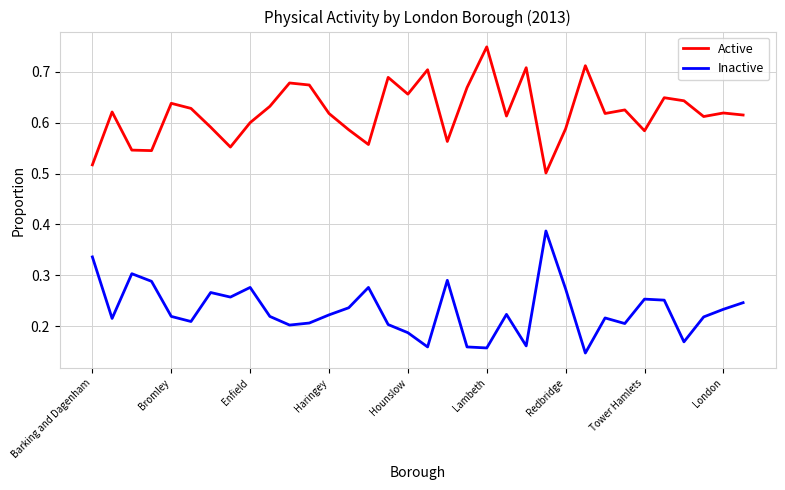

List the series in order of their peak value, highest first.

Active, Inactive